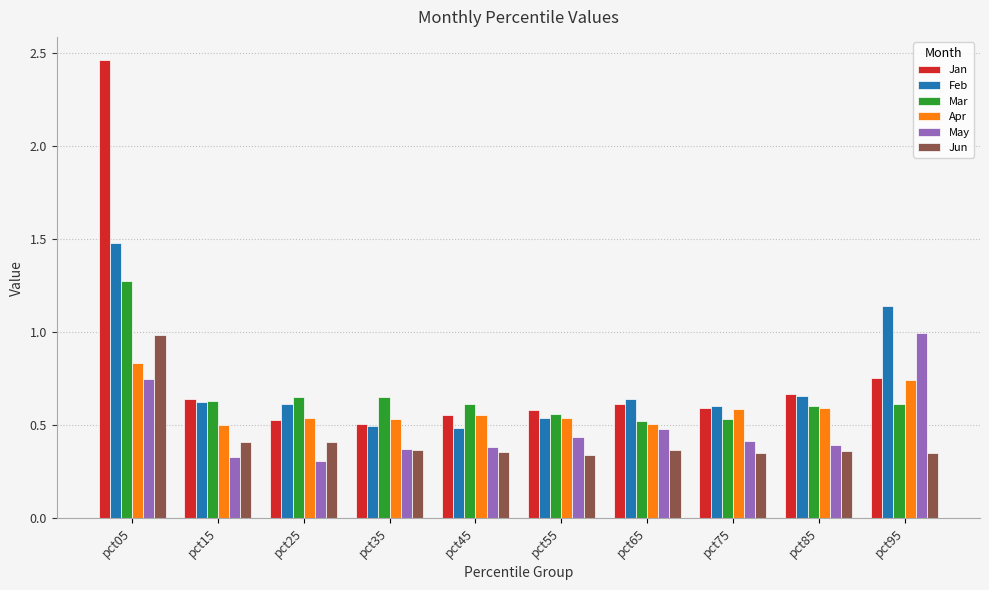

How many groups of bars are there?

10